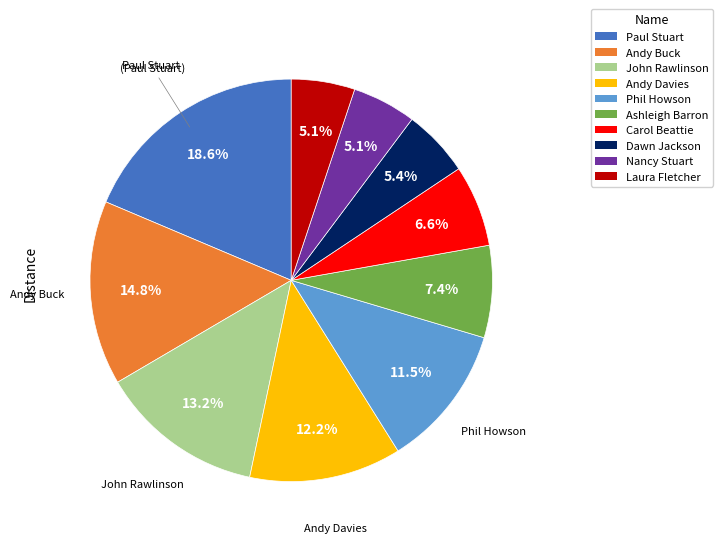

True or false: Andy Davies accounts for 5% of the total.

False